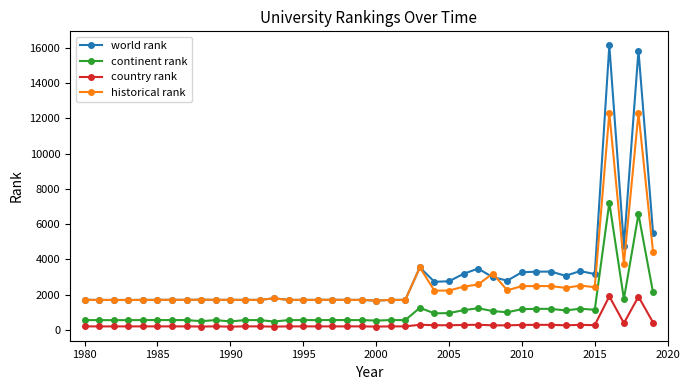

What is the value of the world rank point at the 37th from the left?

16146.0